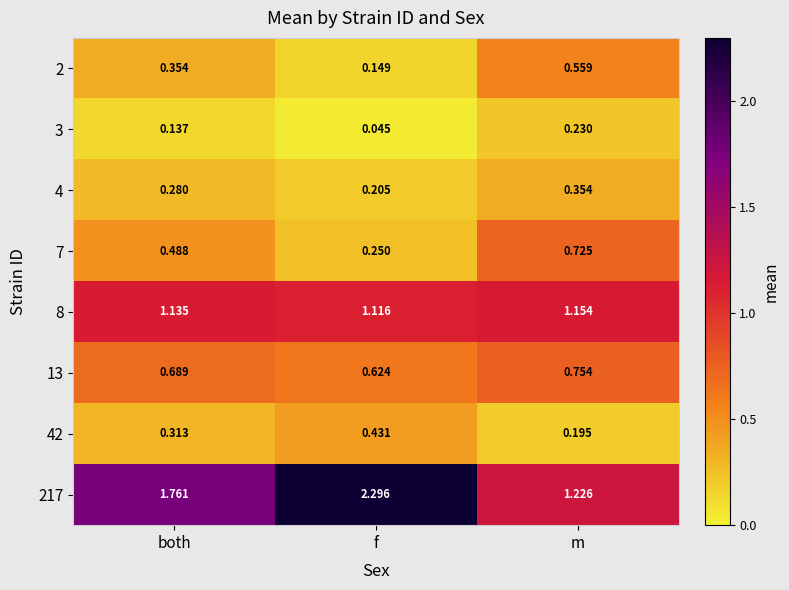

At which label is 8 closest to 1?

f